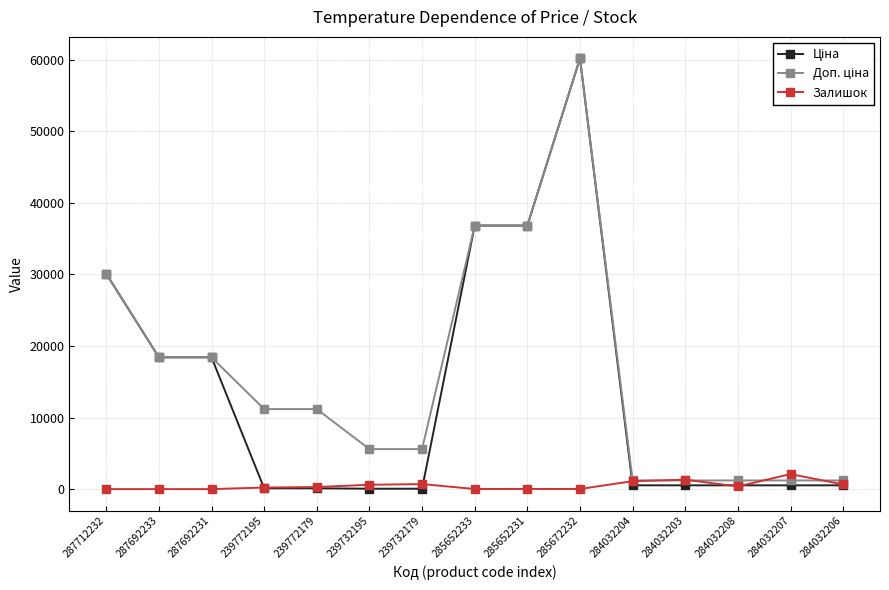

Is it true that Залишок equals 653.0 at 284032206?

True